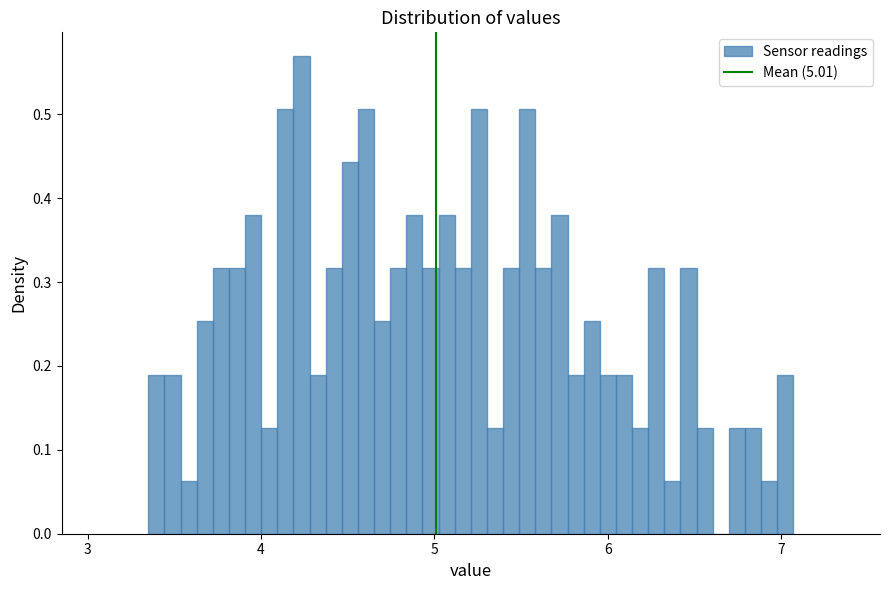

Read against the x-axis, roughly where is the centre of the tallest bar?

4.2